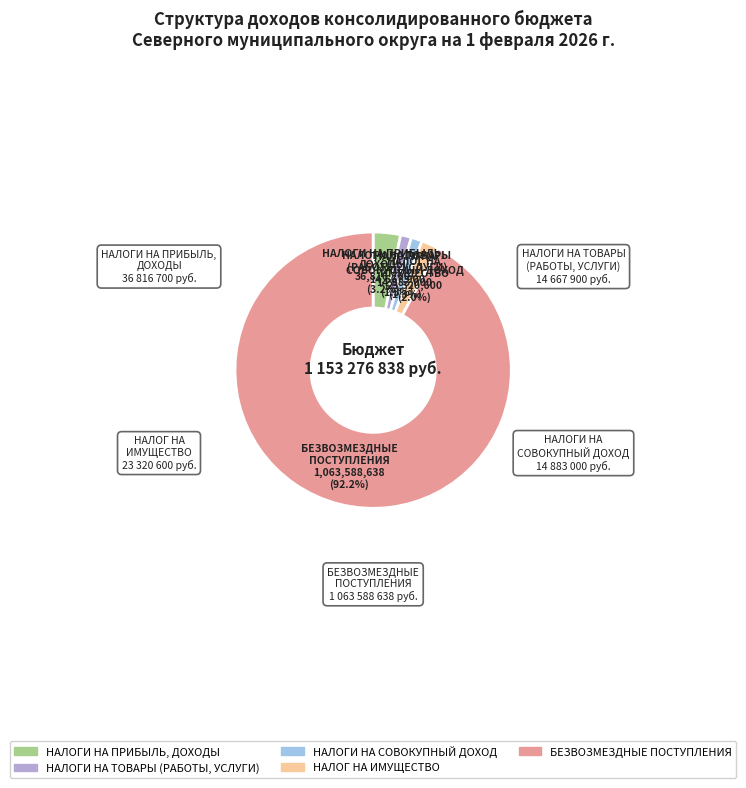

Count the number of slices in the pie.

5